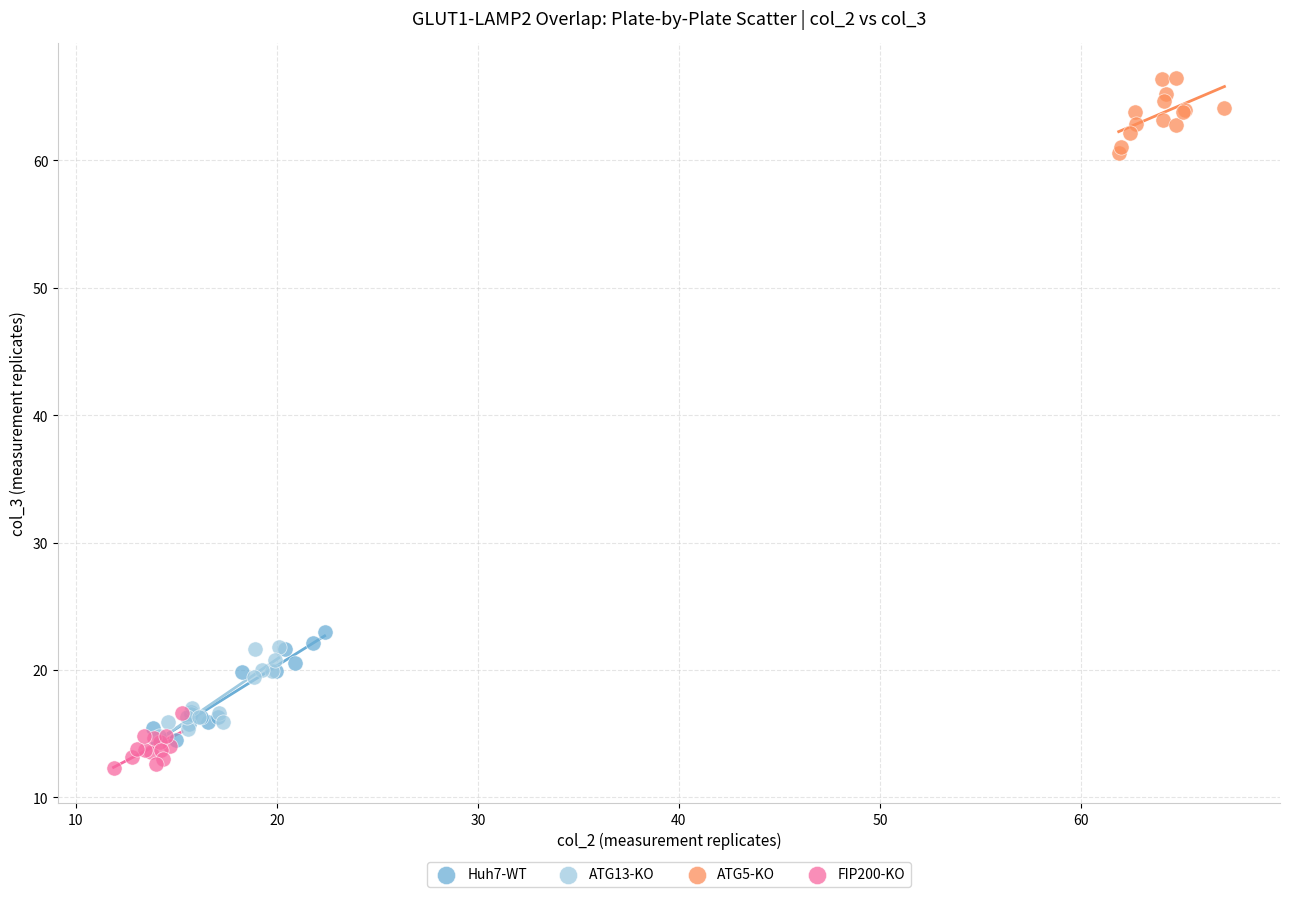

Which series has the largest Y range (max minus min)?

Huh7-WT